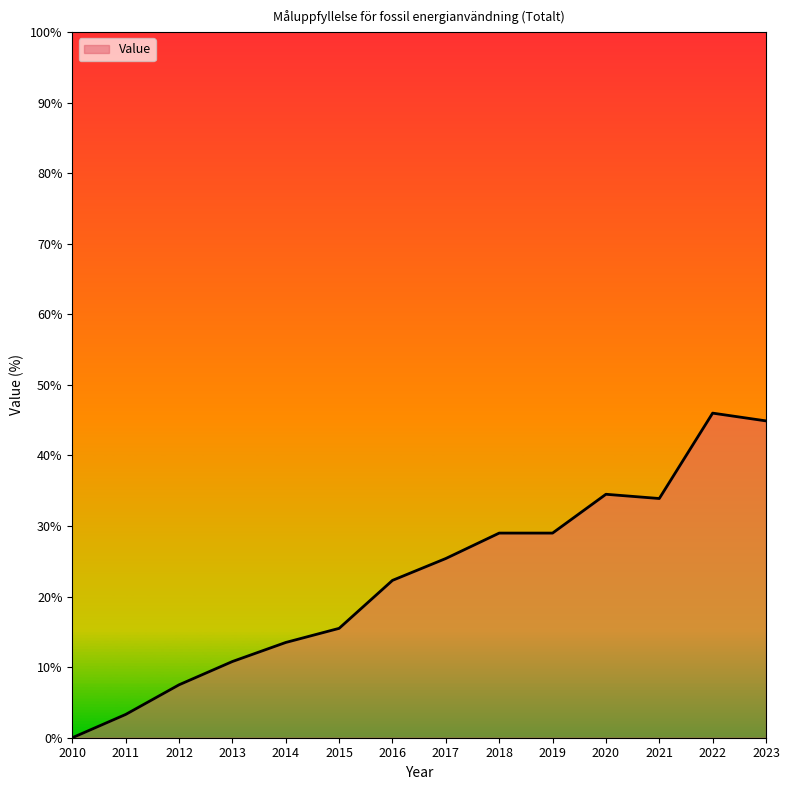

What is the difference between the values at 2019 and 2015?

13.5